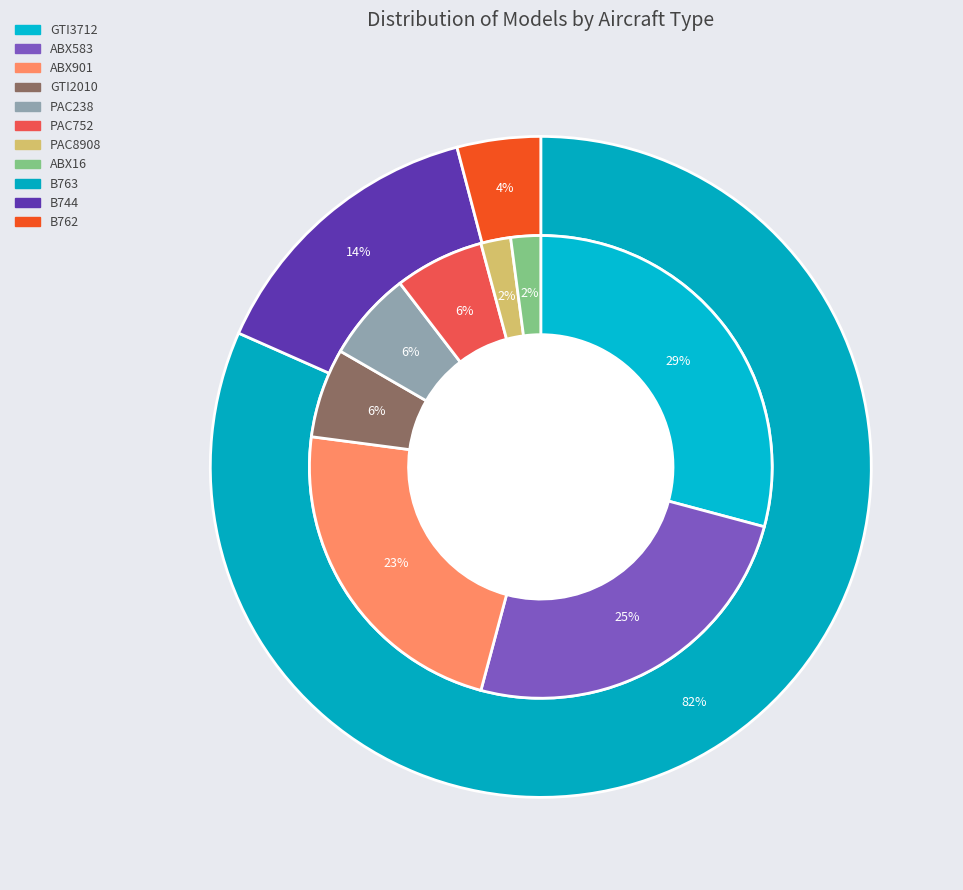

How many segments does this pie chart have?

8